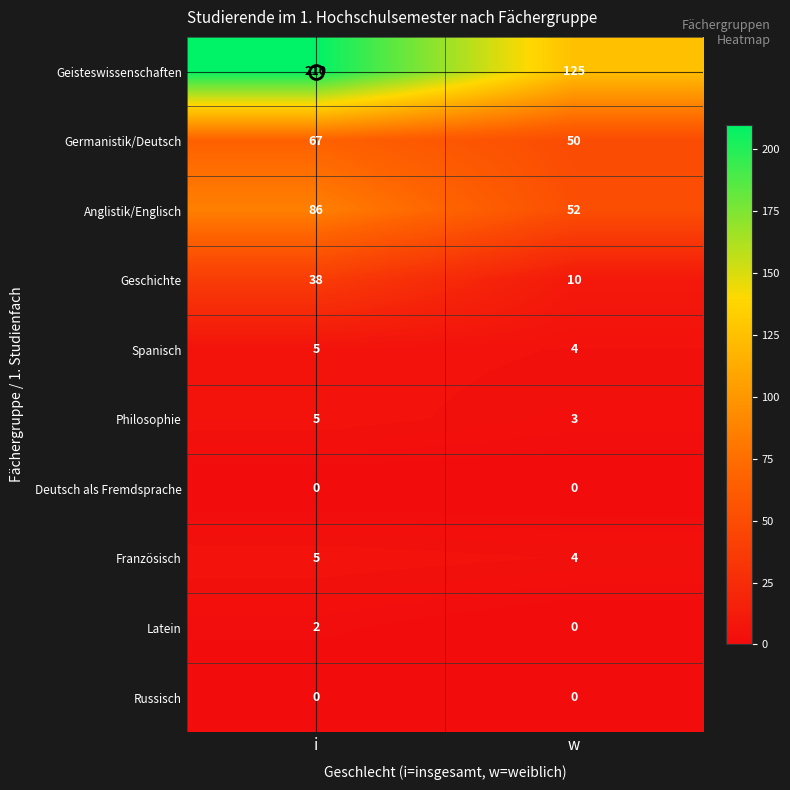

Is it true that Geisteswissenschaften equals 210 at i?

True